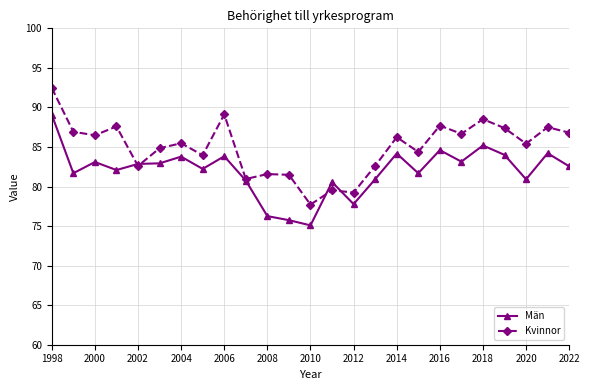

What is the value of the Män point at the 20th from the left?

83.1